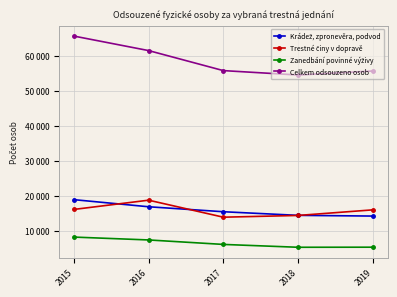

Reading left to right, extract all data points from this chart.

Krádež, zpronevěra, podvod: 18847	16819	15398	14364	14162
Trestné činy v dopravě: 16055	18698	13840	14337	15935
Zanedbání povinné výživy: 8160	7339	6063	5249	5272
Celkem odsouzeno osob: 65569	61423	55705	54448	55594